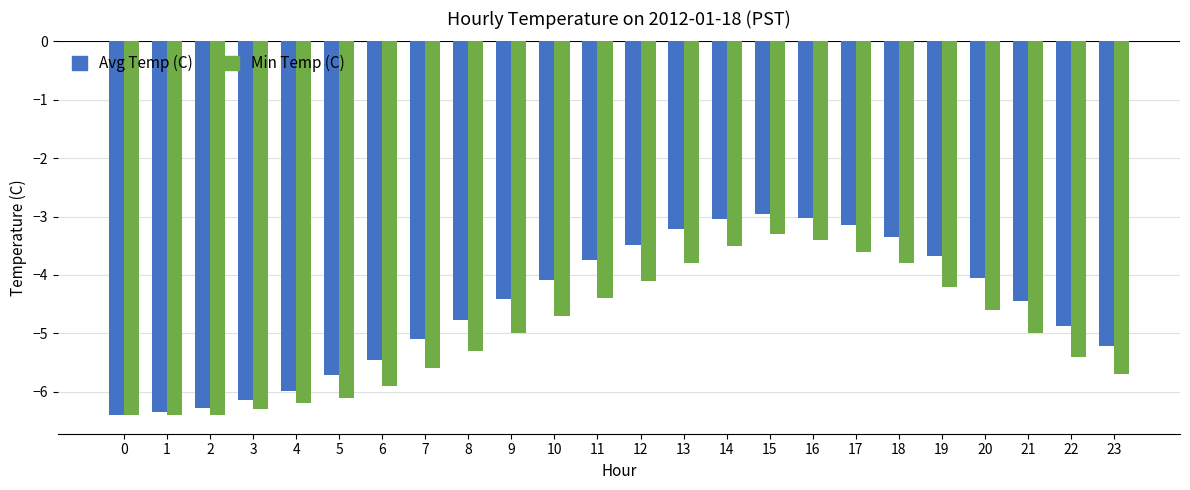

How many bars are there in total?

48